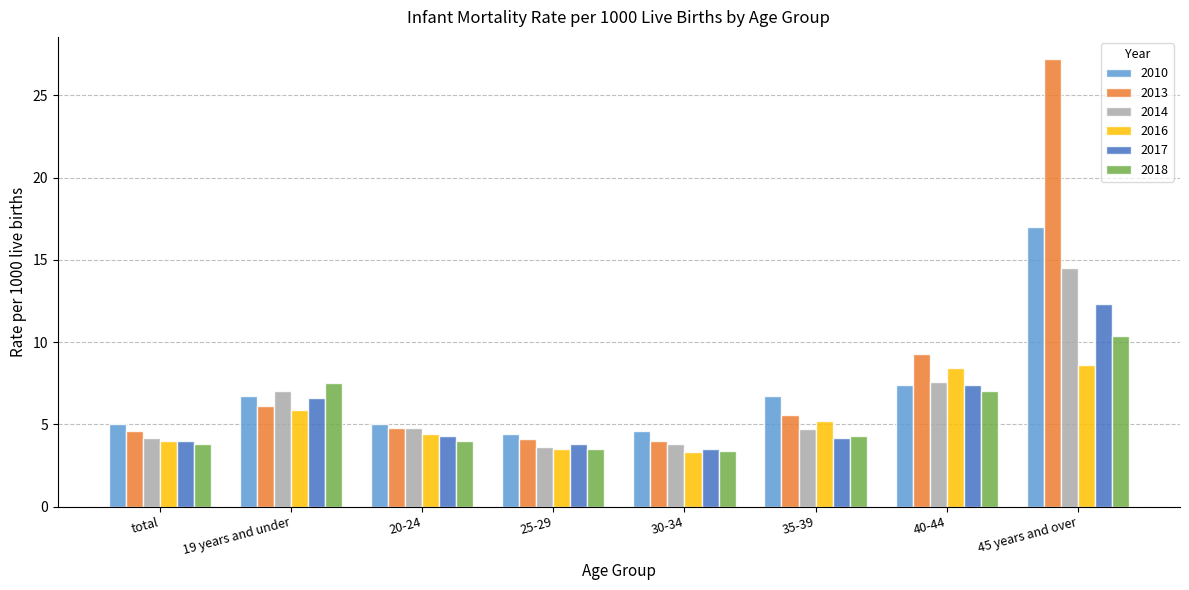

The value of 2016 at total is 5.7. True or false?

False